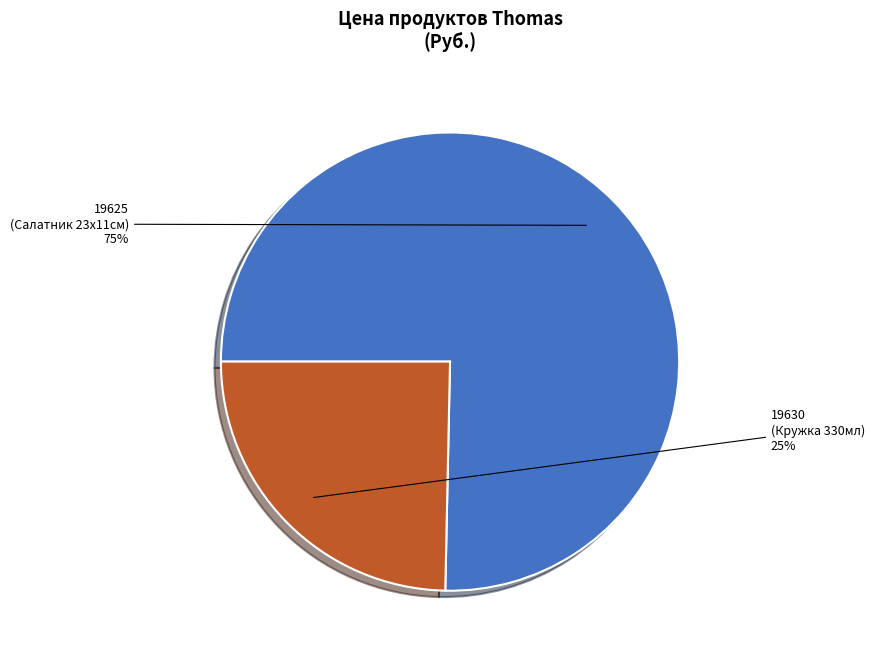

Combined, do 19625 (Салатник 23х11см) and 19630 (Кружка 330мл) account for over 50%?

Yes